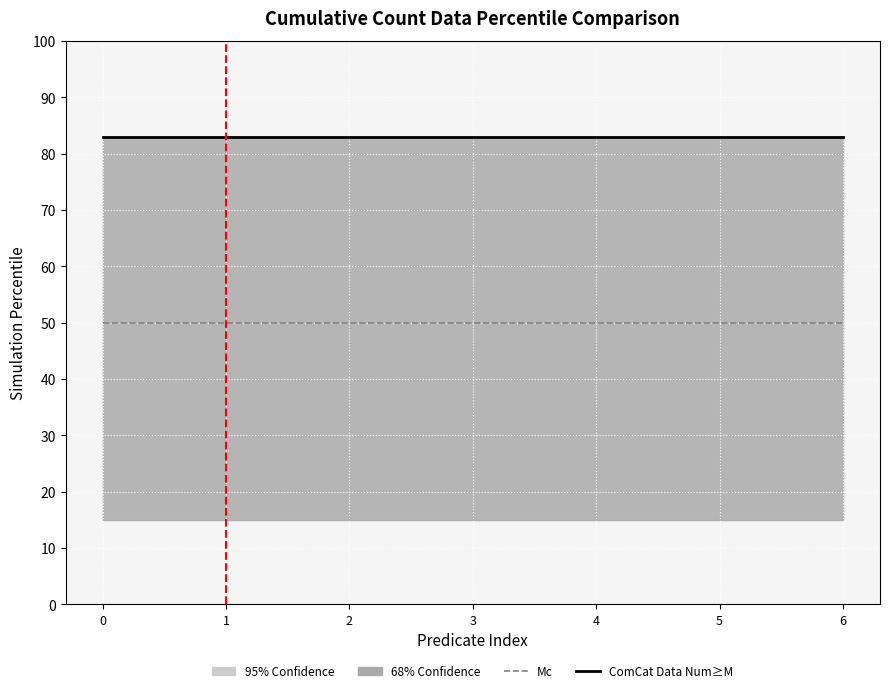

What is the sum of all Mc values?

350